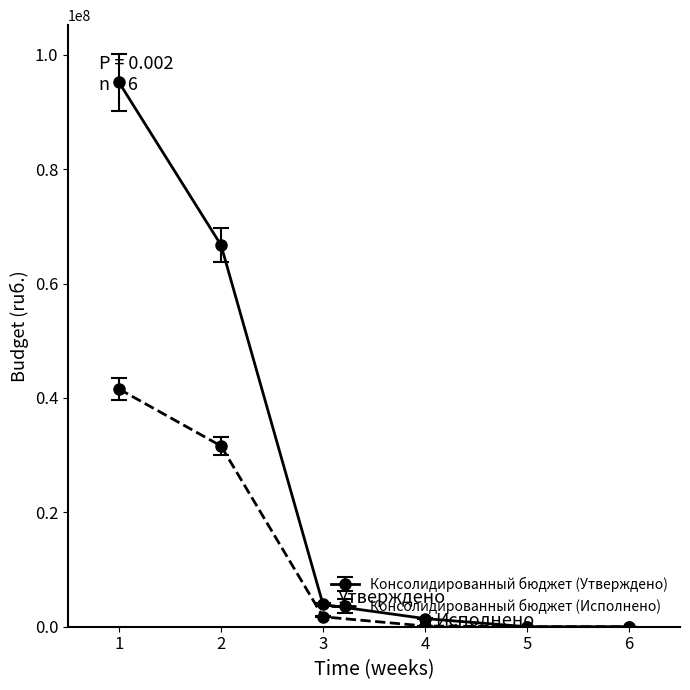

What is the maximum value for Консолидированный бюджет (Утверждено)?

95180689.0